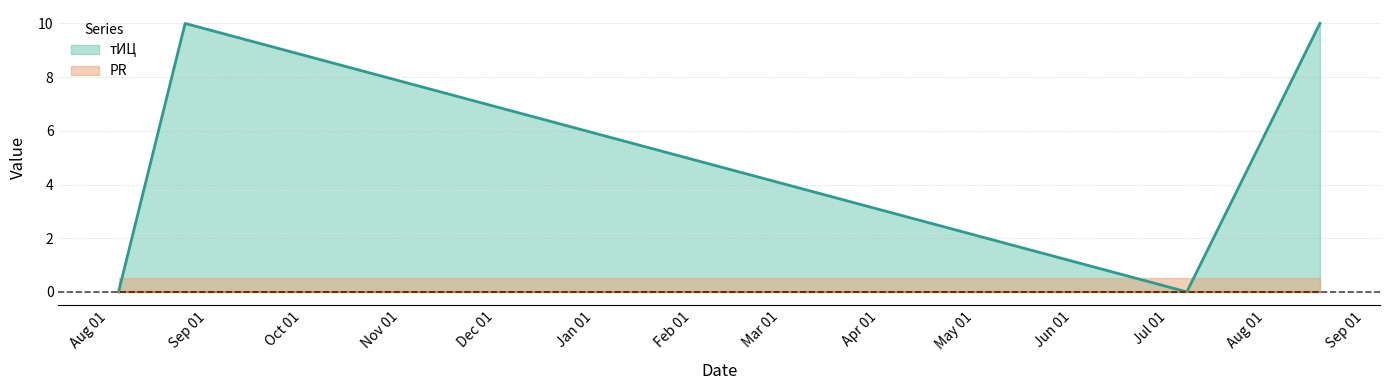

The value at 2016-08-04 is 0. True or false?

True